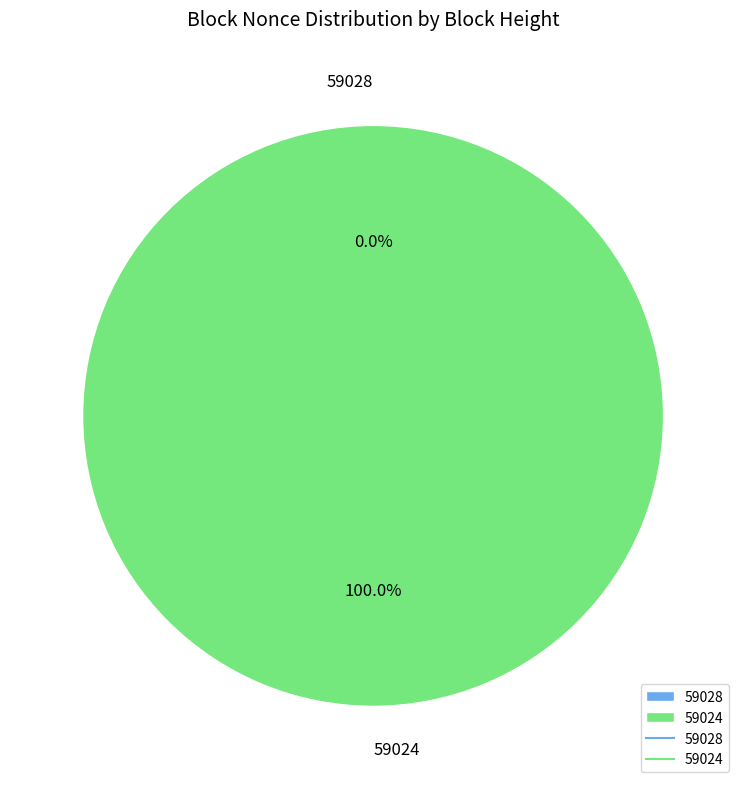

How many slices are in this pie chart?

2